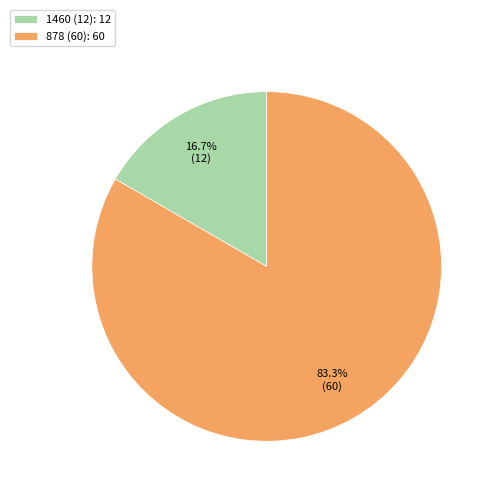

Does 1460 account for over 50% of the chart?

No